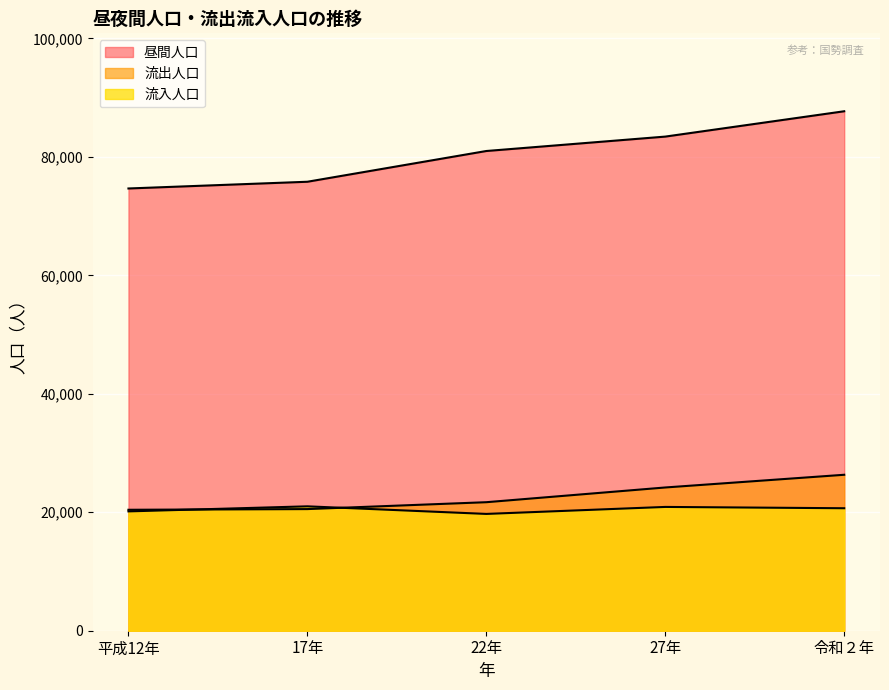

Where is the first local maximum for 流入人口?

17年